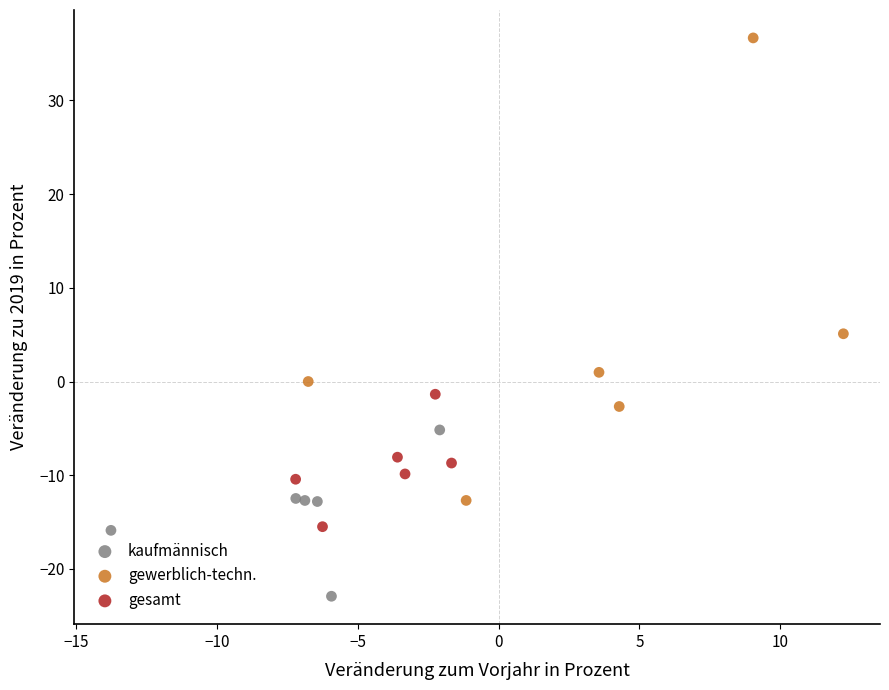

Which series contains the lowest Y value?

kaufmännisch